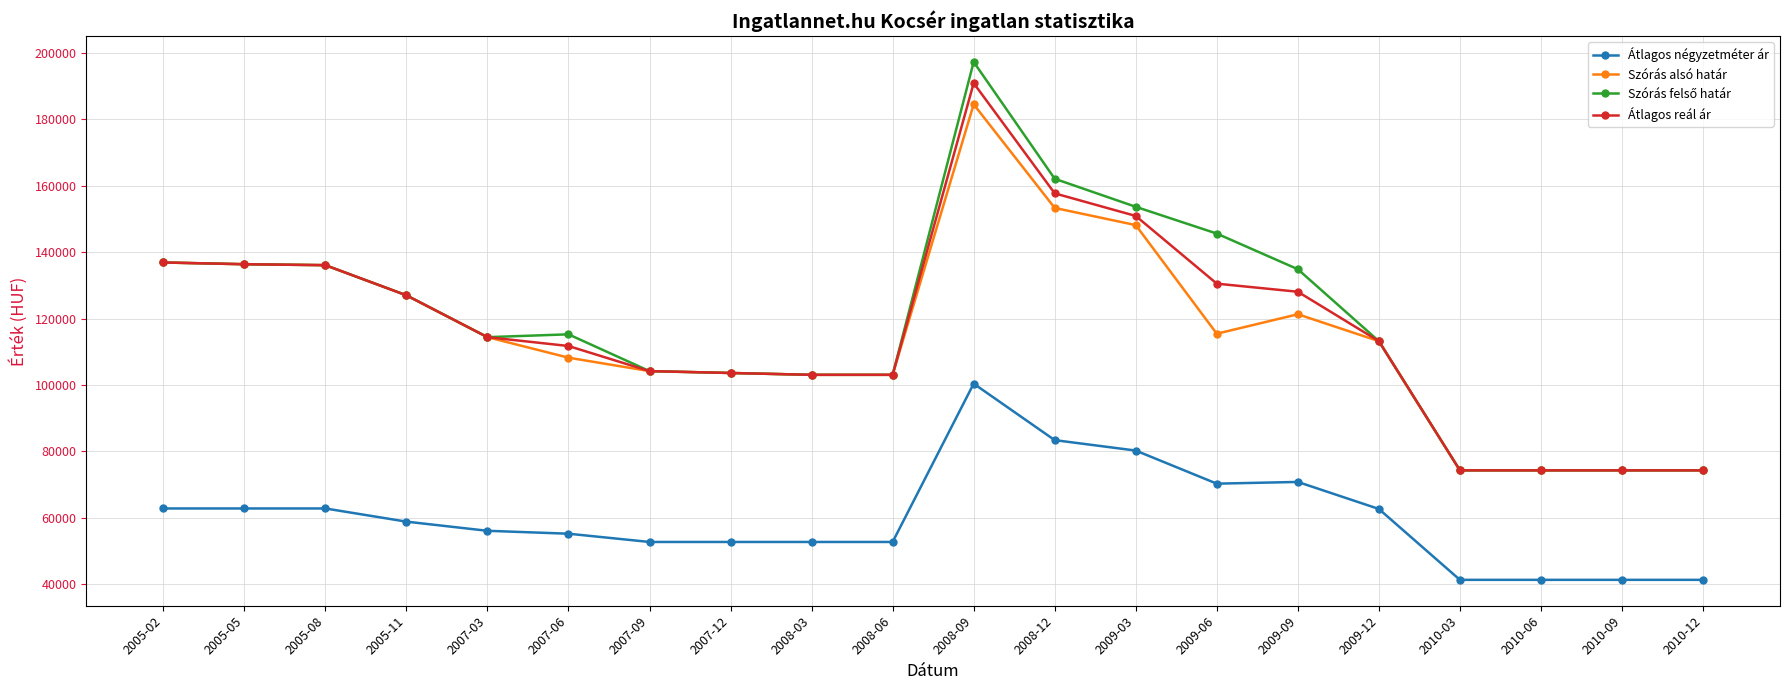

What is the greatest value displayed?

197221